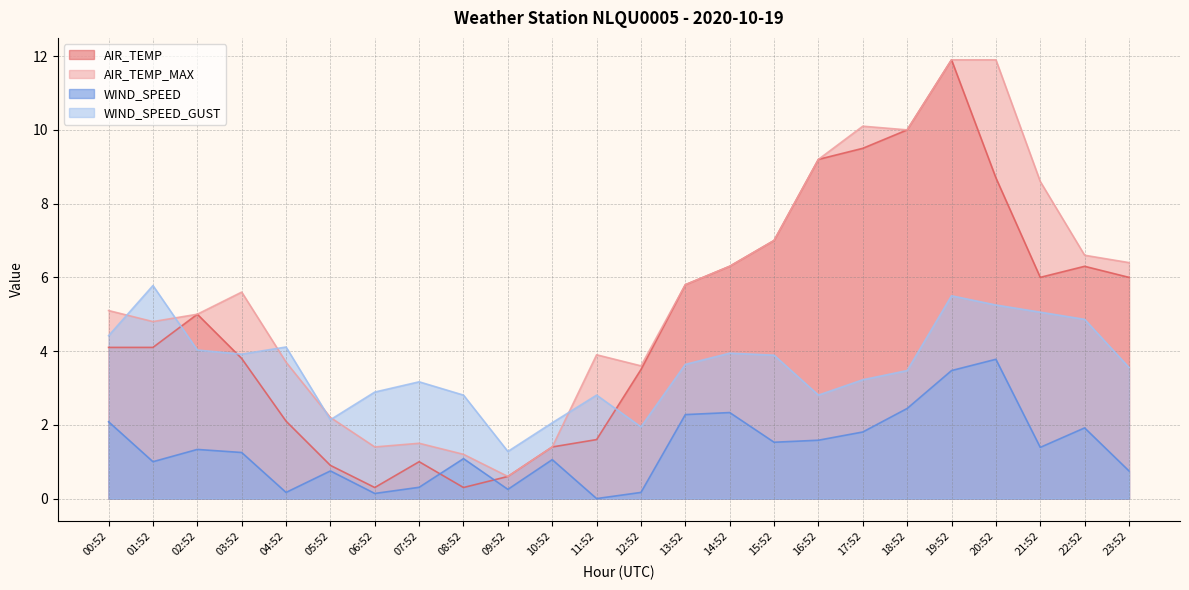

The AIR_TEMP_MAX series shows 5.1 at 00:52. True or false?

True